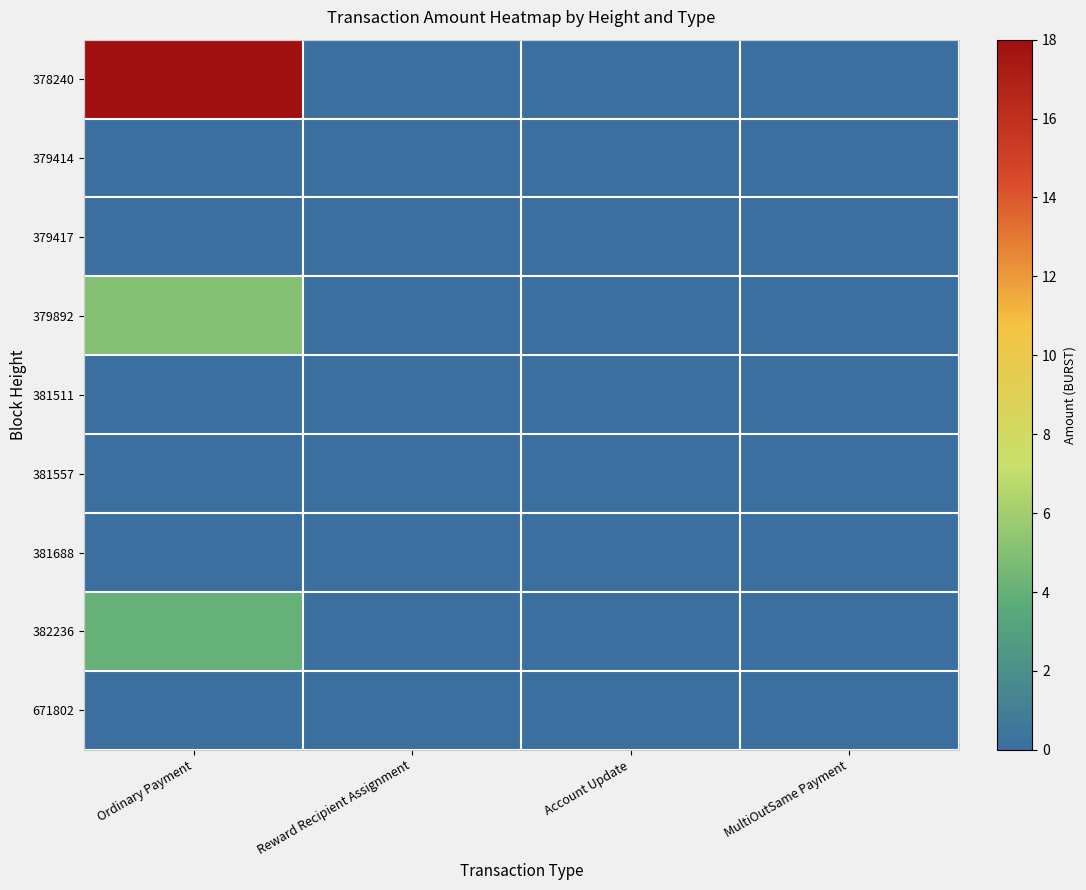

Reading left to right, transcribe all the data shown in this chart.

378240: Ordinary Payment=18.0	Reward Recipient Assignment=0.0	Account Update=0.0	MultiOutSame Payment=0.0
379414: Ordinary Payment=0.0	Reward Recipient Assignment=0.0	Account Update=0.0	MultiOutSame Payment=0.0
379417: Ordinary Payment=0.0	Reward Recipient Assignment=0.0	Account Update=0.0	MultiOutSame Payment=0.0
379892: Ordinary Payment=5.1	Reward Recipient Assignment=0.0	Account Update=0.0	MultiOutSame Payment=0.0
381511: Ordinary Payment=0.0	Reward Recipient Assignment=0.0	Account Update=0.0	MultiOutSame Payment=0.0
381557: Ordinary Payment=0.0	Reward Recipient Assignment=0.0	Account Update=0.0	MultiOutSame Payment=0.0
381688: Ordinary Payment=0.0	Reward Recipient Assignment=0.0	Account Update=0.0	MultiOutSame Payment=0.0
382236: Ordinary Payment=4.1	Reward Recipient Assignment=0.0	Account Update=0.0	MultiOutSame Payment=0.0
671802: Ordinary Payment=0.0	Reward Recipient Assignment=0.0	Account Update=0.0	MultiOutSame Payment=0.0